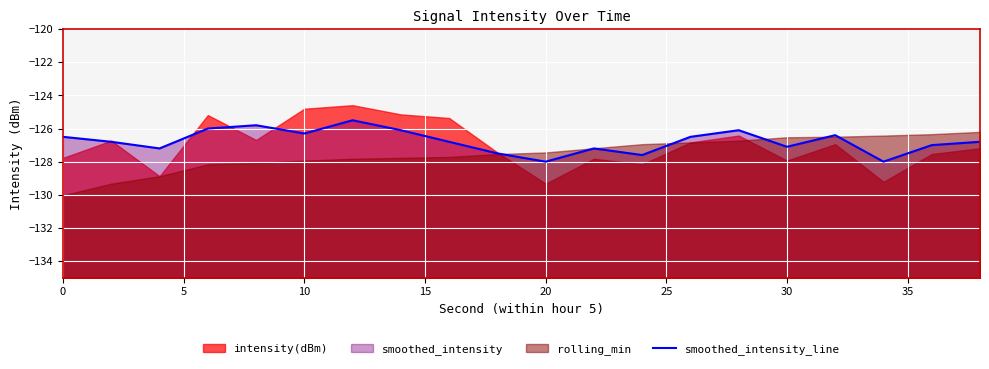

True or false: the data has more than 2 interior local peaks.

True